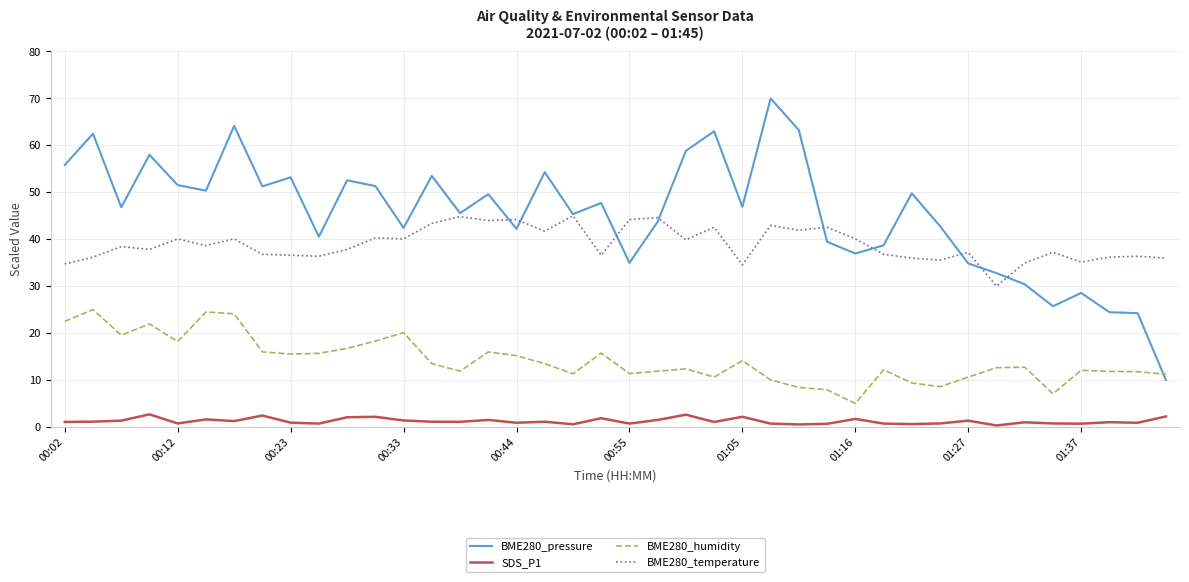

List the series in order of their peak value, highest first.

BME280_pressure, BME280_temperature, BME280_humidity, SDS_P1